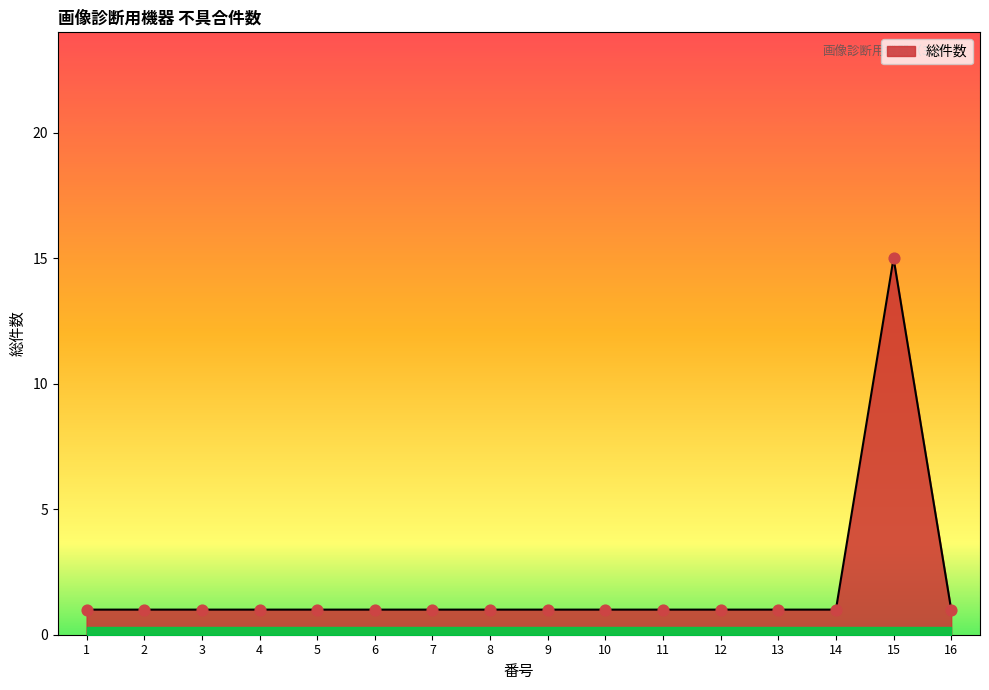

What is the ratio of the value at 14 to the value at 8?

1.0